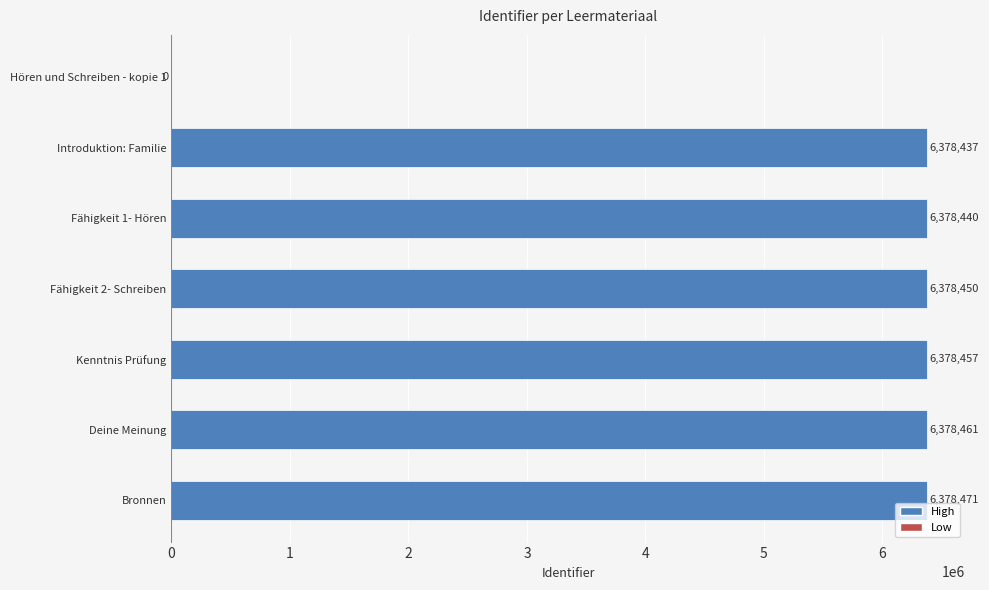

At which label is the value closest to 3189235?

Introduktion: Familie